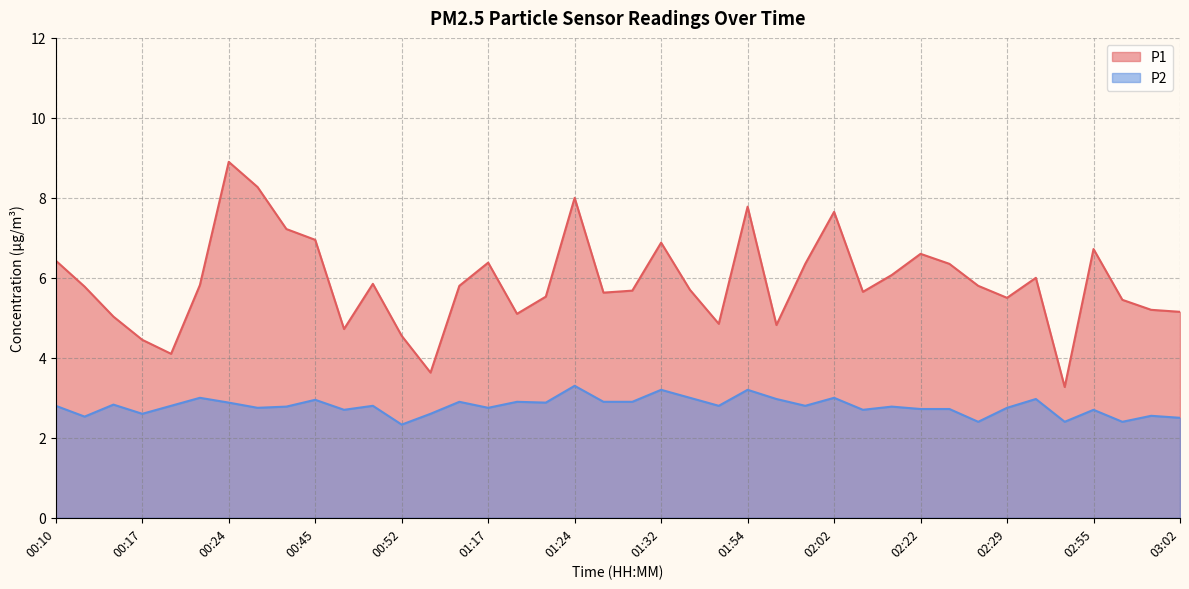

True or false: P1 and P2 intersect in this chart.

False